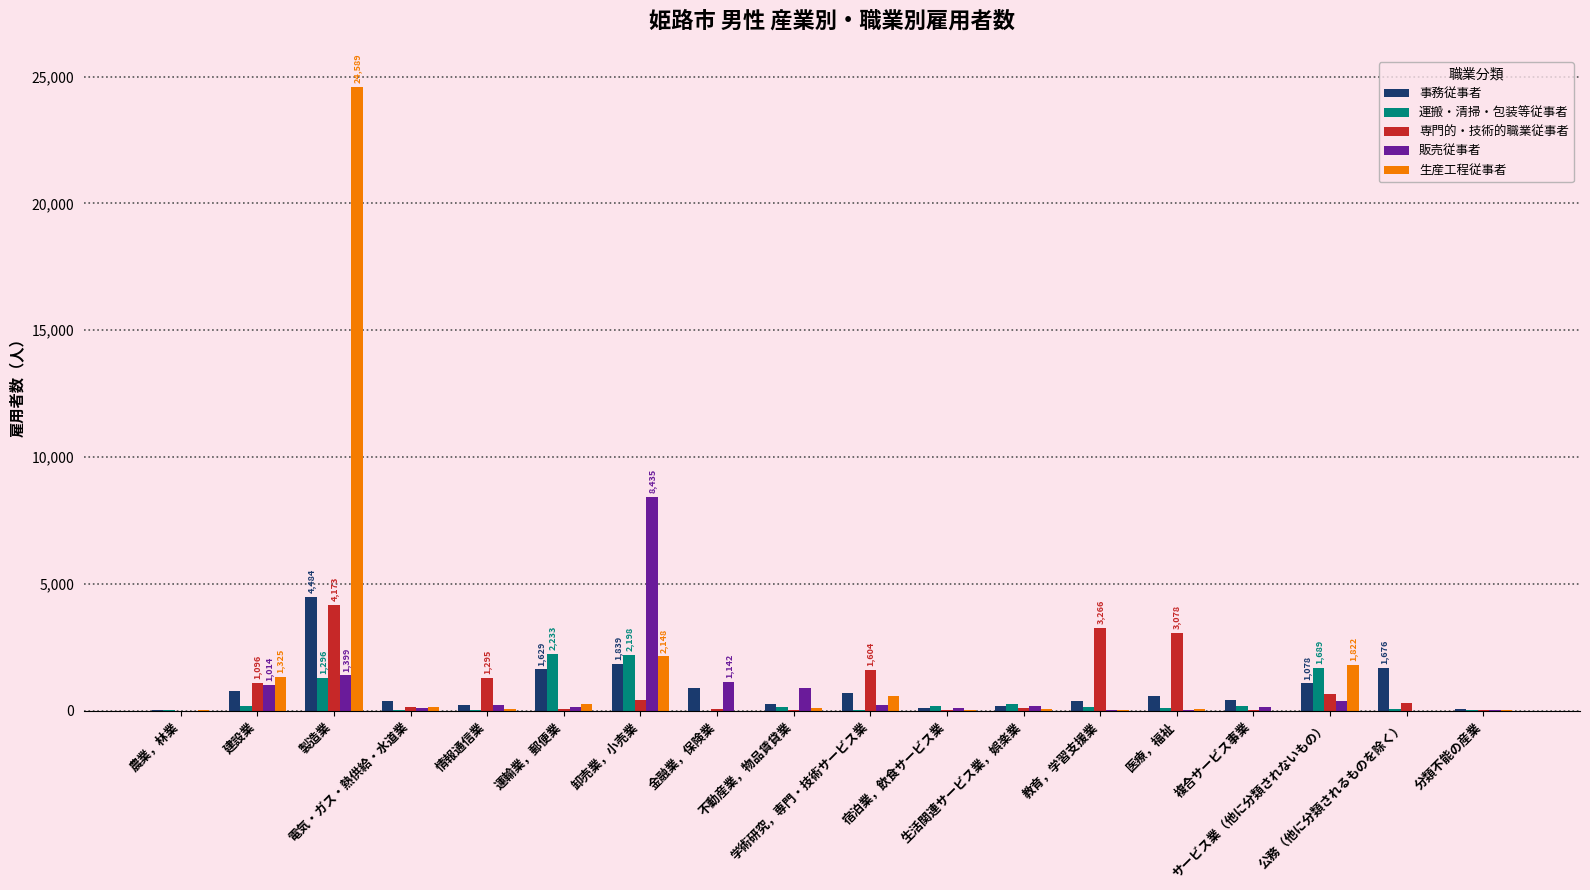

What is the highest value of the 販売従事者 series?

8435